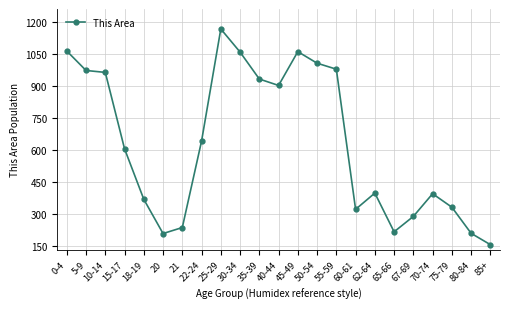

What is the label of the 6th point from the right?

65-66